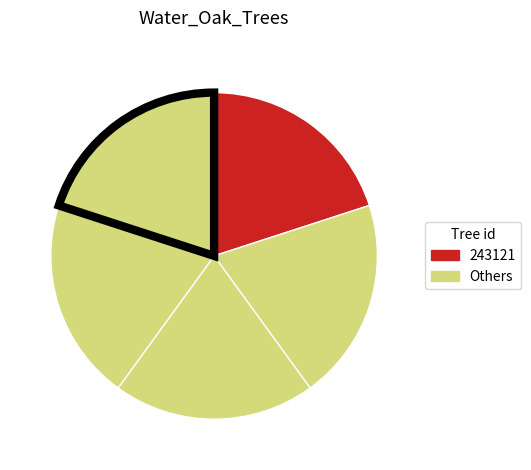

How many slices are in this pie chart?

5